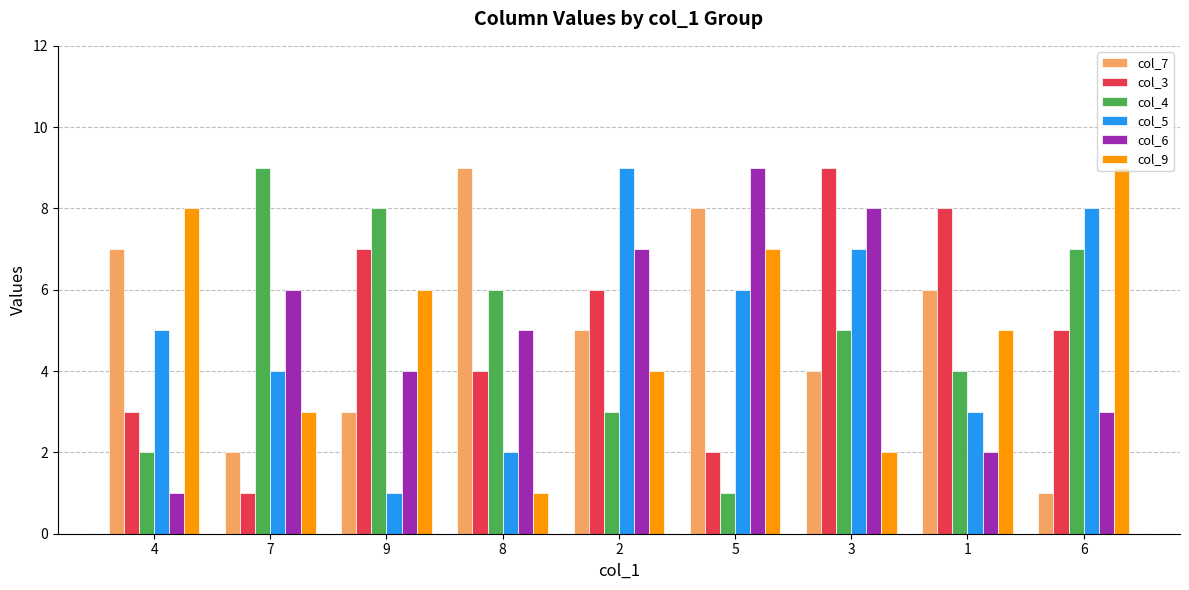

At 8, list the series in order from smallest to largest.

col_9, col_5, col_3, col_6, col_4, col_7